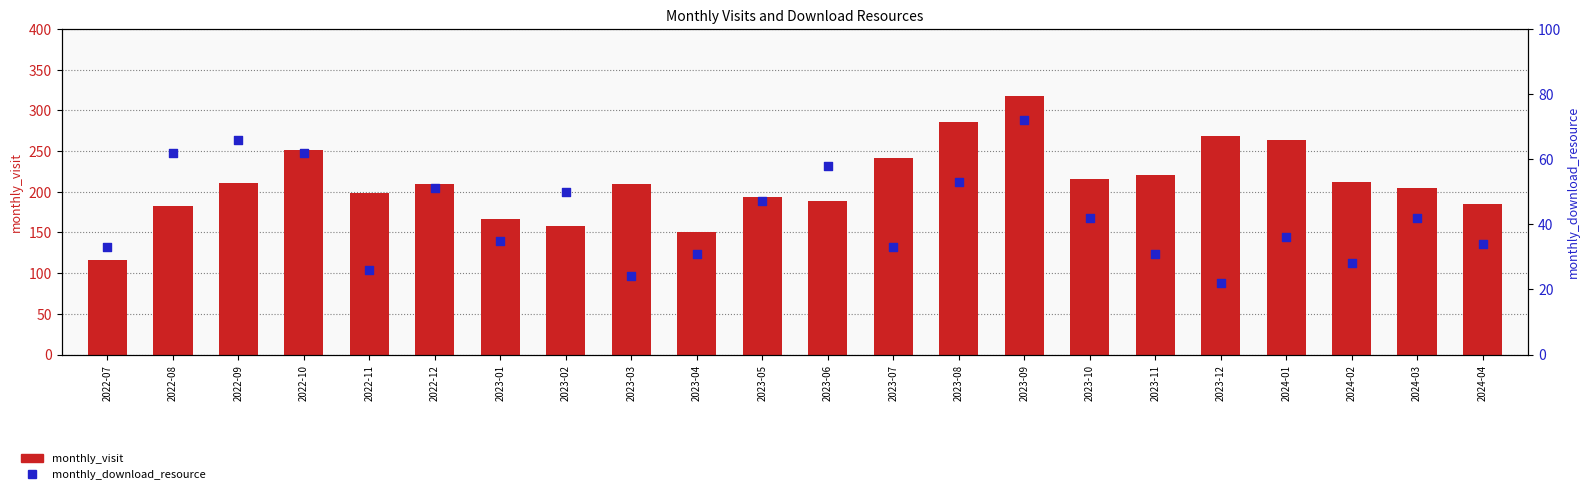

What is the total value across all series at 2022-11?

225